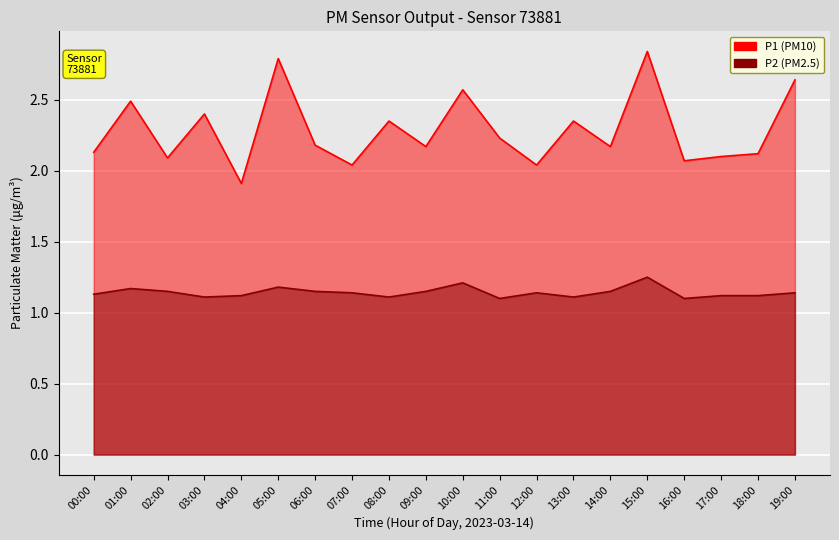

Which series has the largest total across all categories?

P1